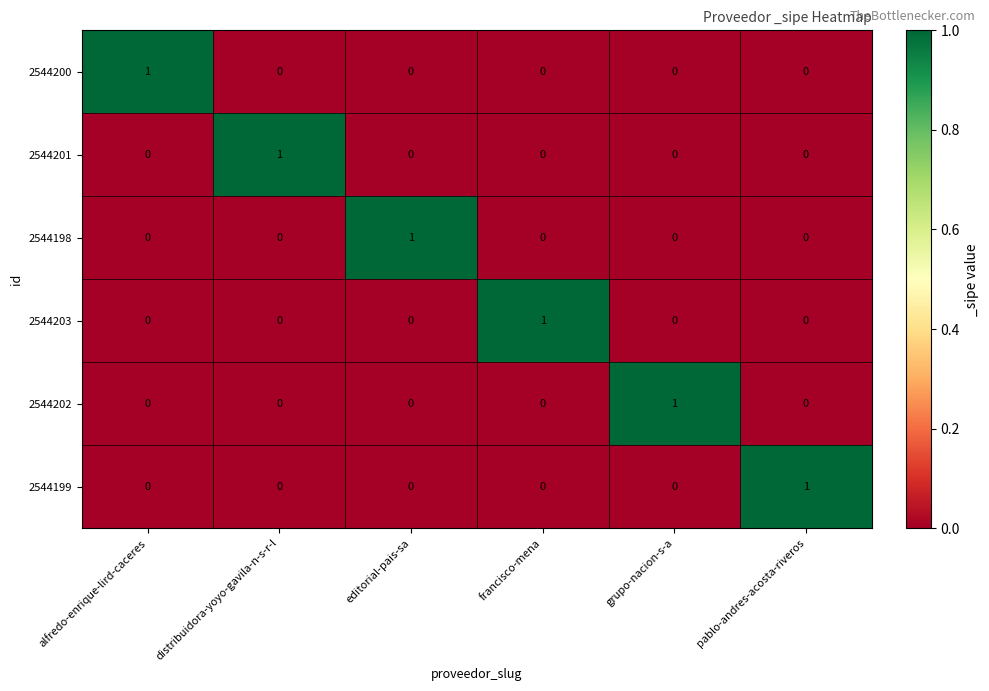

Count the 2544202 values in the range 0 to 1.

6